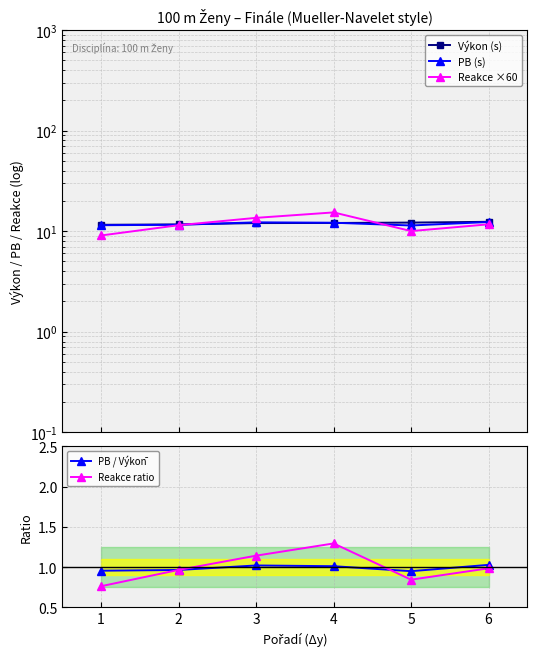

Is it true that PB / Výkon̄ equals 1.4 at 1?

False